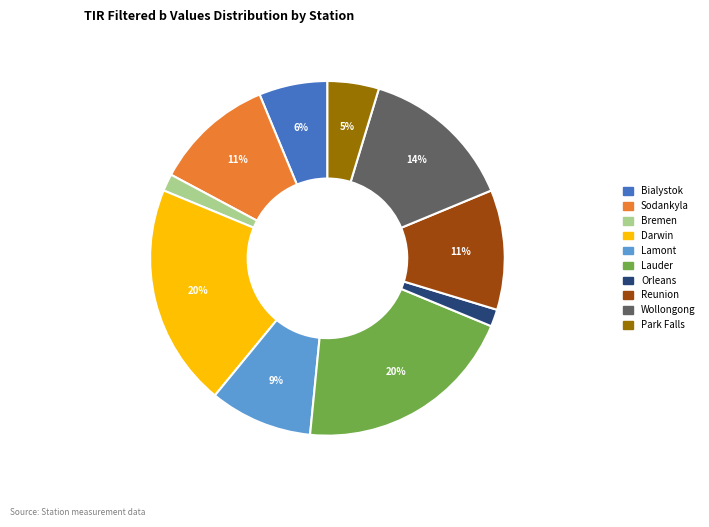

What percentage is the Lamont slice, to the nearest percent?

9%